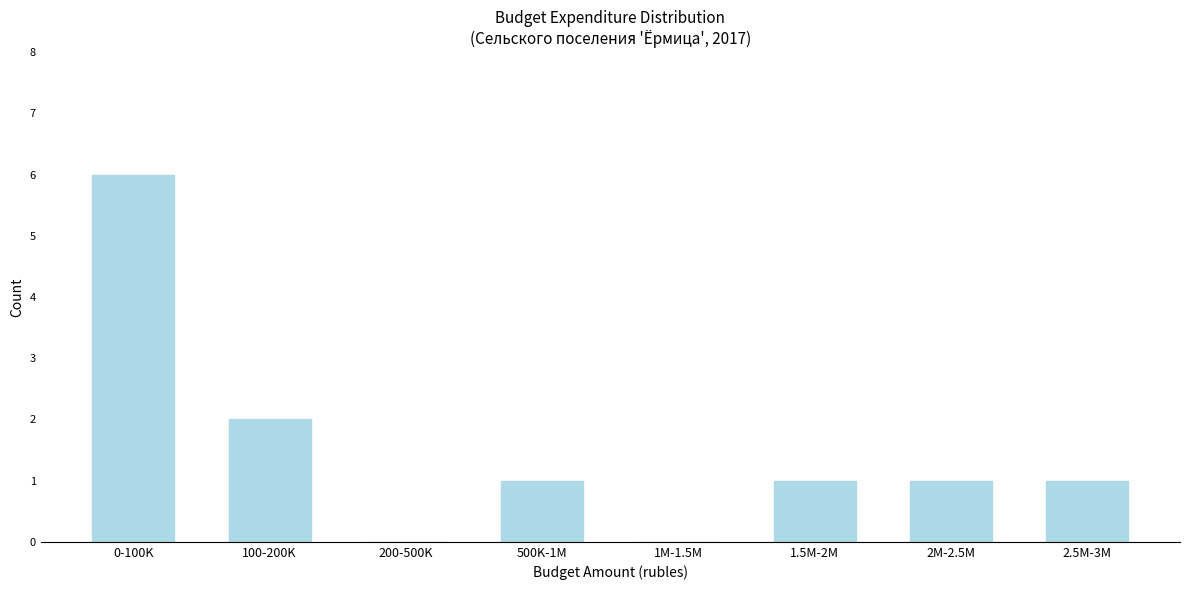

Reading left to right, transcribe all the data shown in this chart.

0-100K=6	100-200K=2	200-500K=0	500K-1M=1	1M-1.5M=0	1.5M-2M=1	2M-2.5M=1	2.5M-3M=1